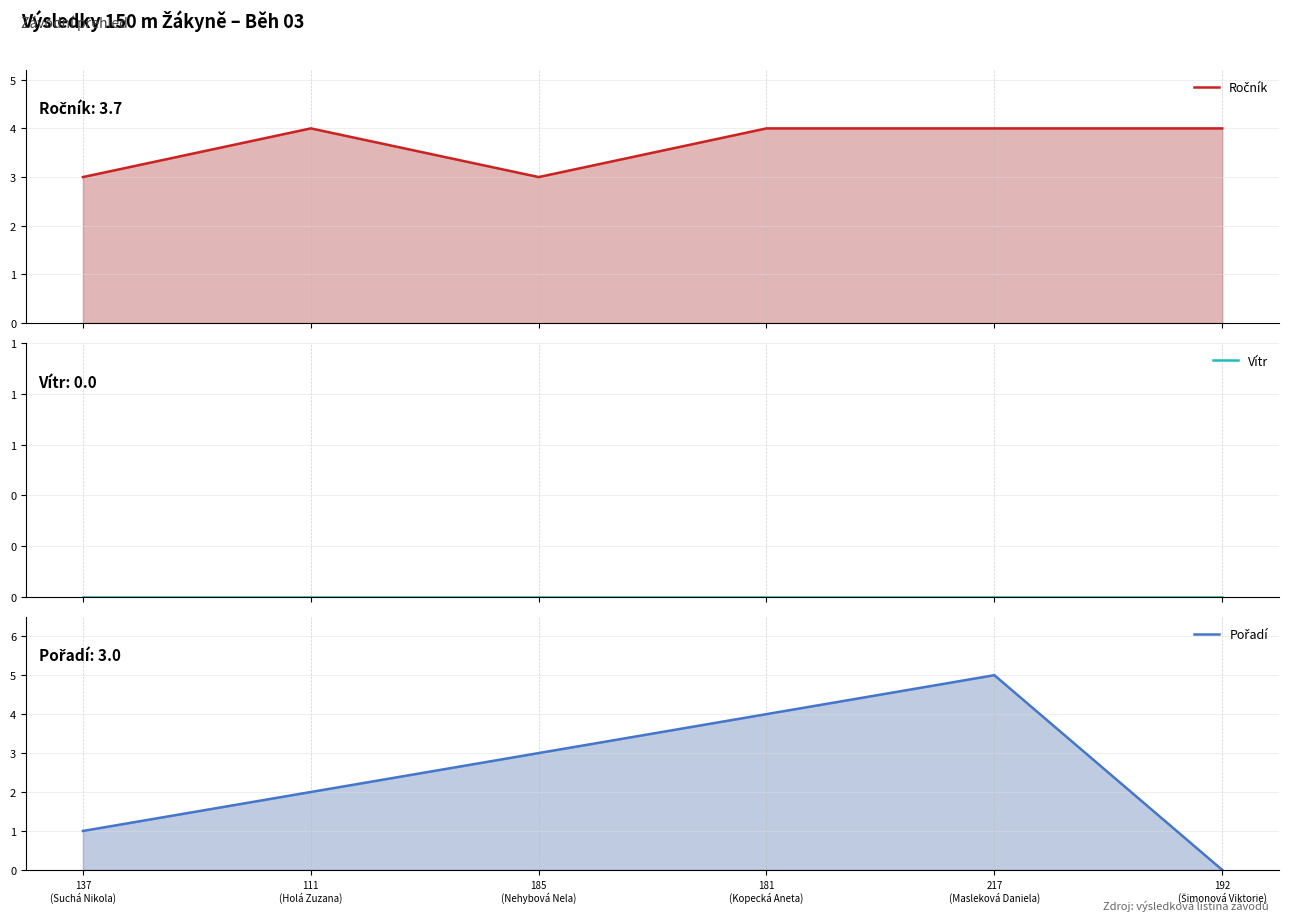

What is the sum of the Pořadí values at 192
(Šimonová Viktorie) and 111
(Holá Zuzana)?

2